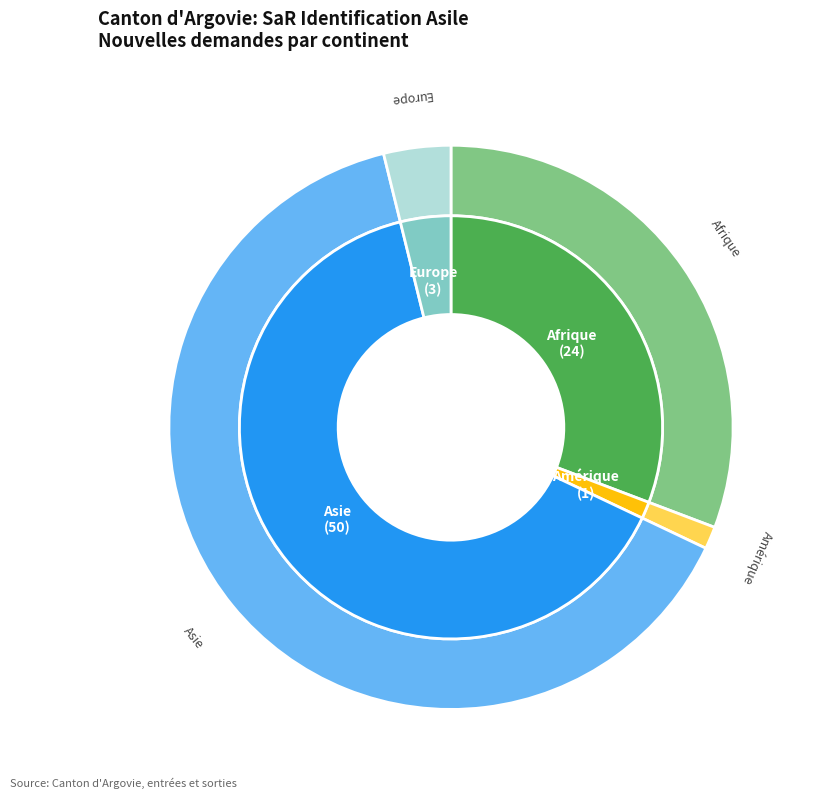

Does Europe account for over 50% of the chart?

No